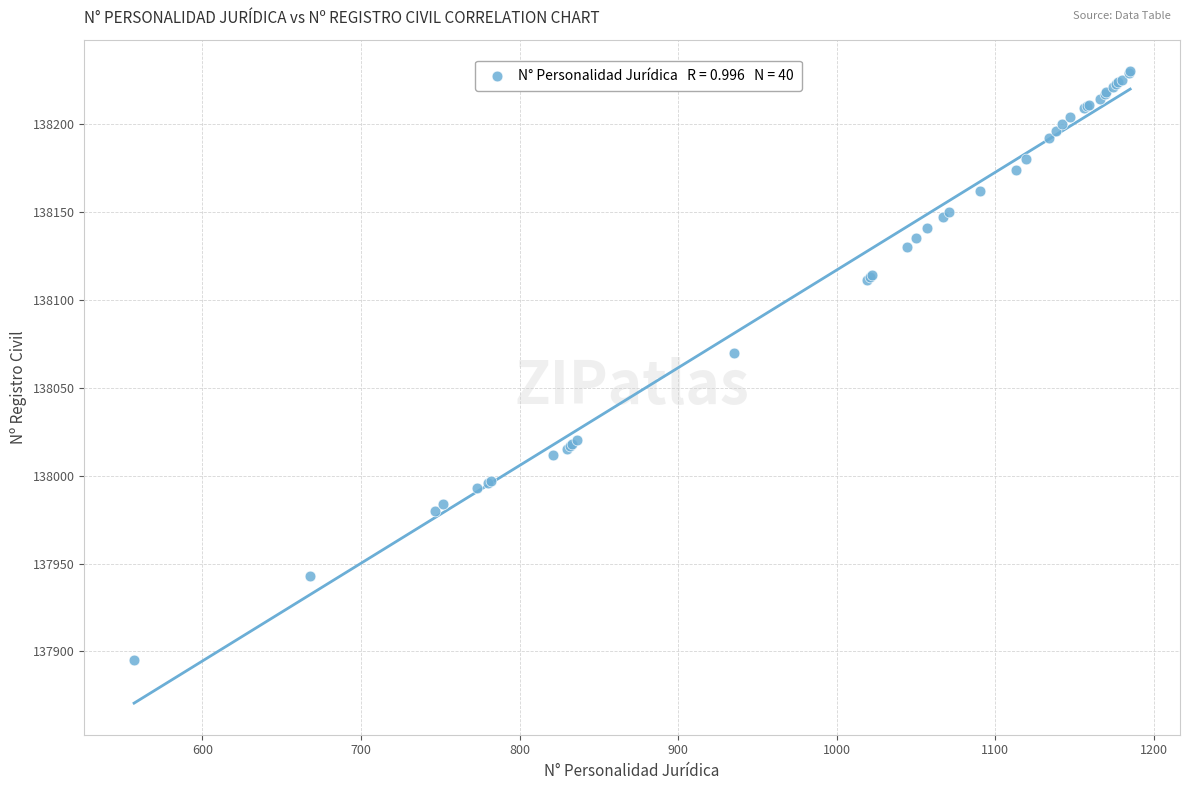

What Y value in the scatter plot is closest to 138062?

138070